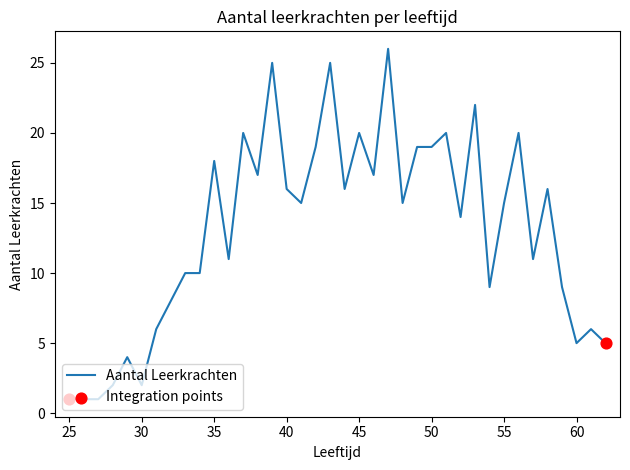

What is the greatest value displayed?

26